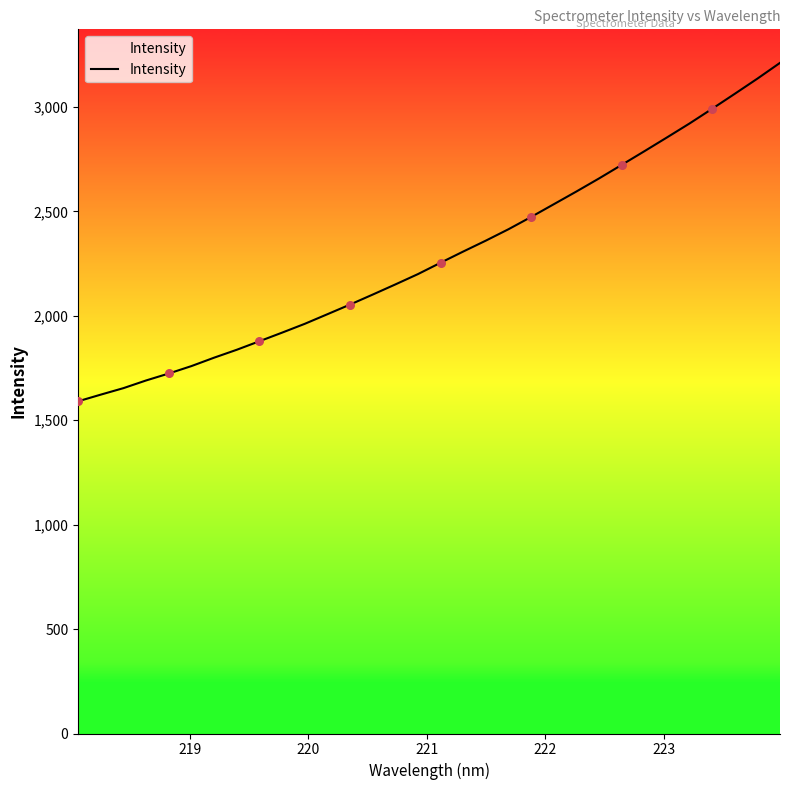

What is the difference between the maximum and minimum values?

1620.2